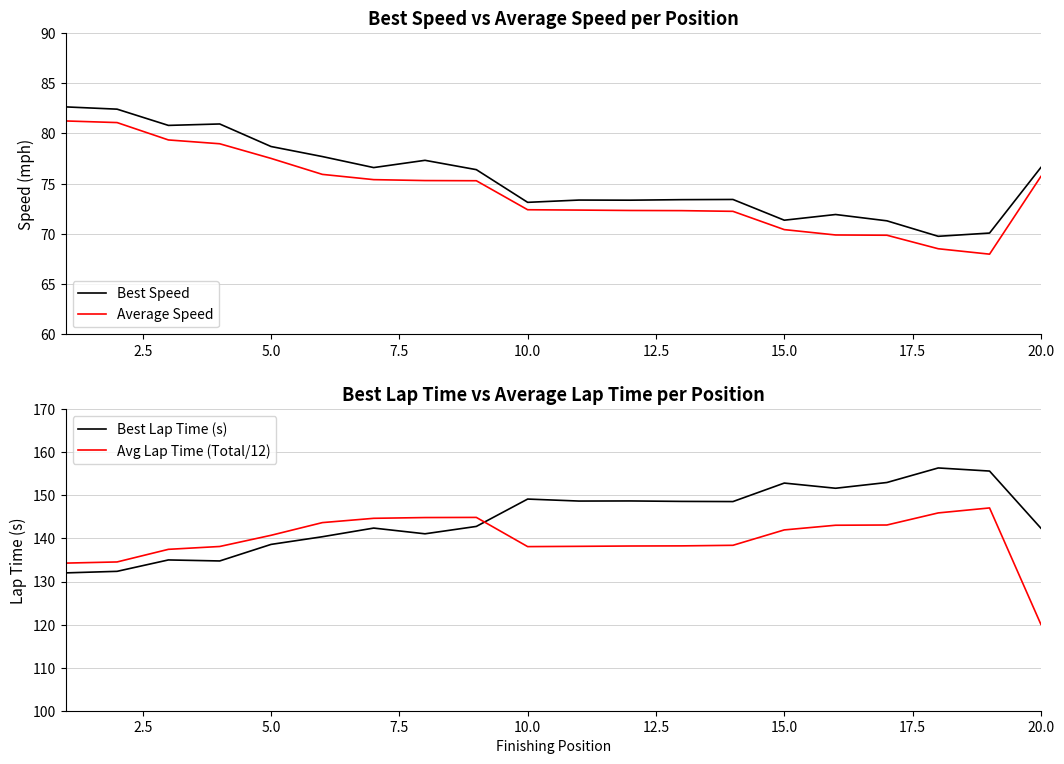

Read the Average Speed value at 20.0.

75.7